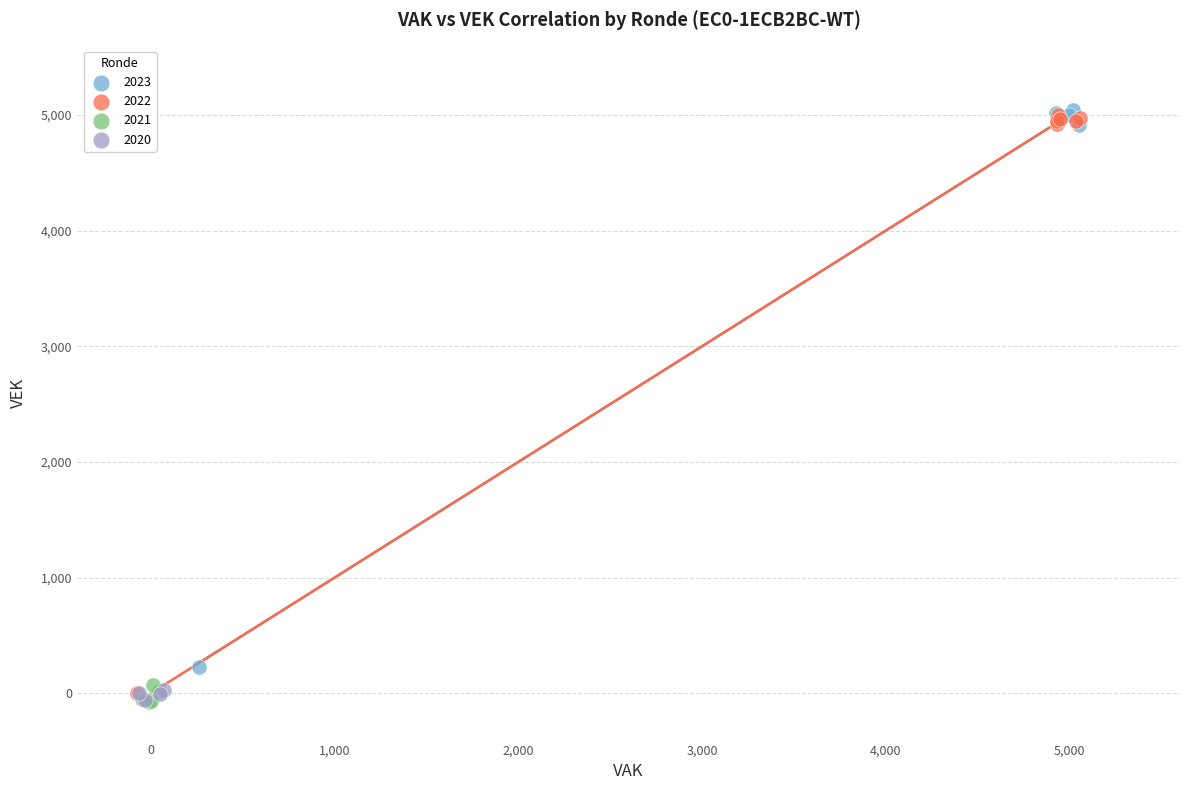

Which series has the largest Y range (max minus min)?

2022